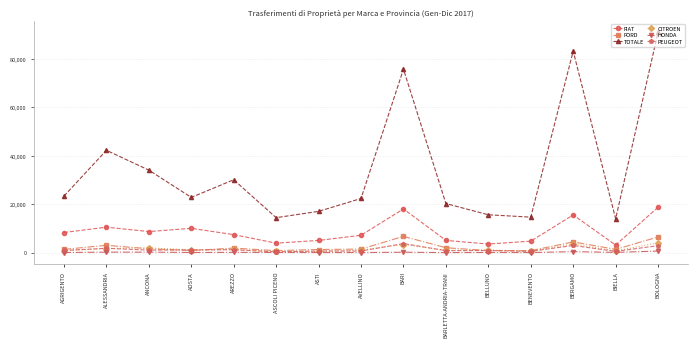

The value of FIAT at AOSTA is 10040. True or false?

True